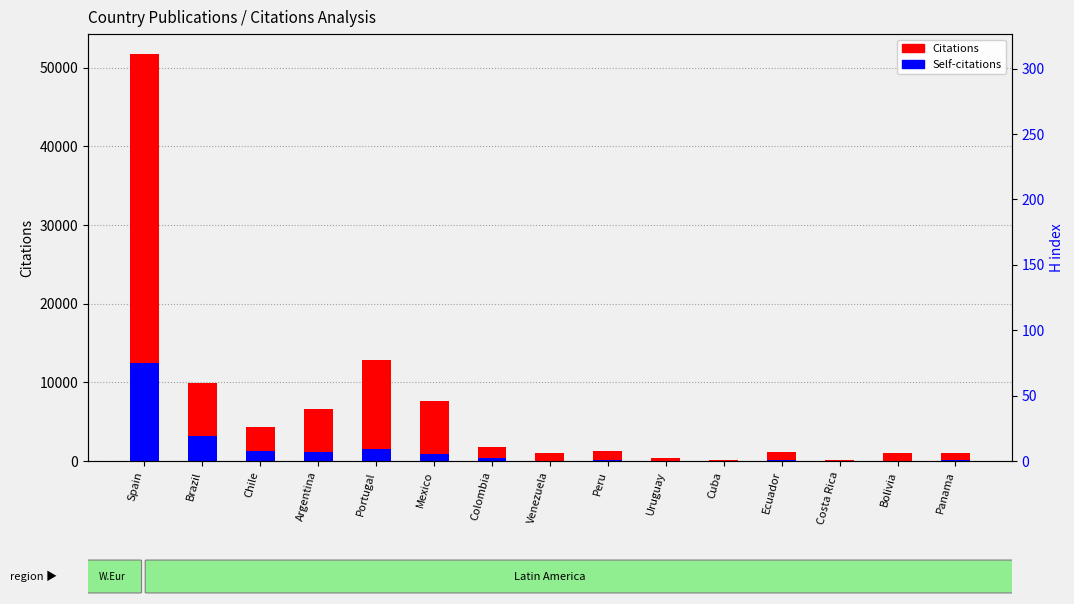

Rank the series at Mexico from lowest to highest value.

Self-citations, Citations